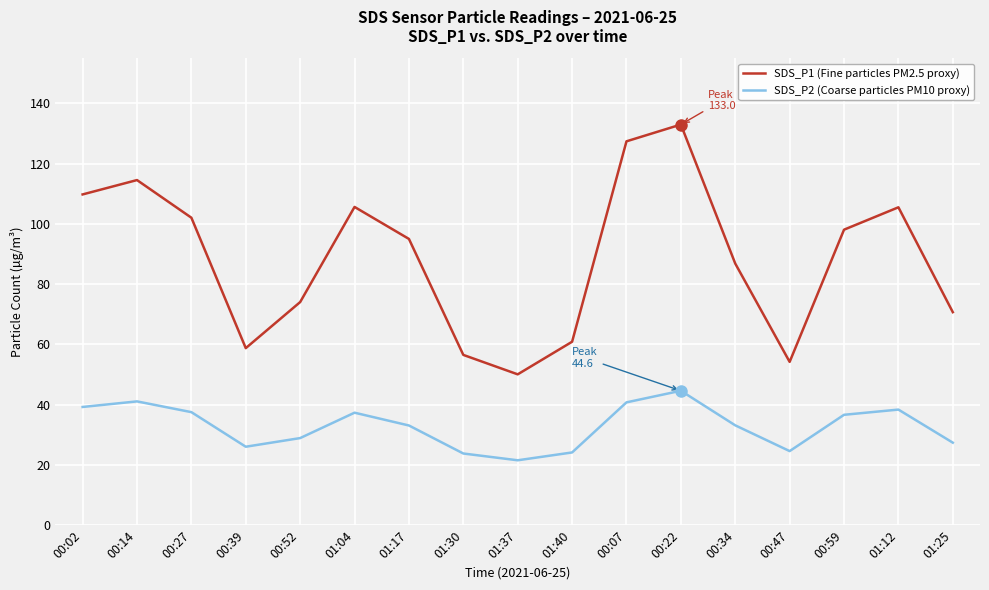

True or false: SDS_P1 (Fine particles PM2.5 proxy) and SDS_P2 (Coarse particles PM10 proxy) cross at least once.

False